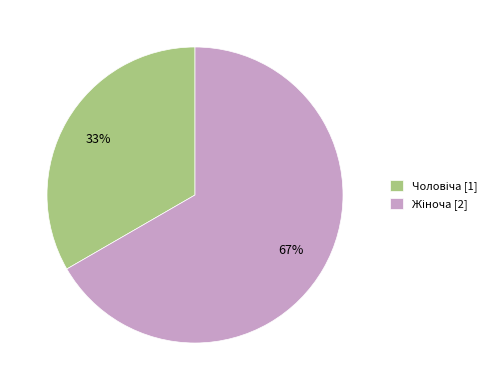

Does any single category account for the majority?

Yes